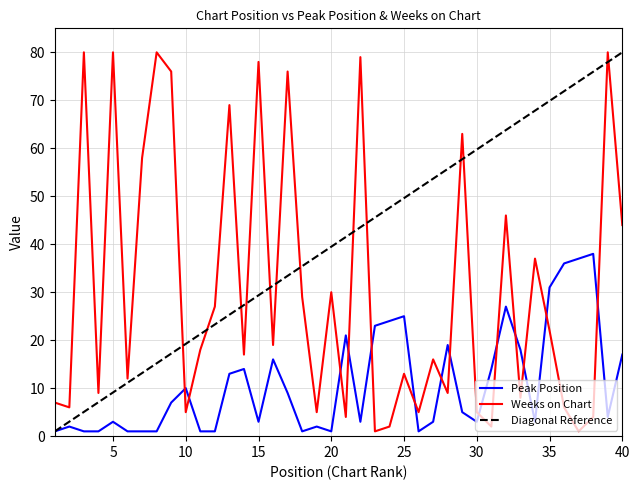

What is the sum of the Weeks on Chart values at 10 and 19?

10